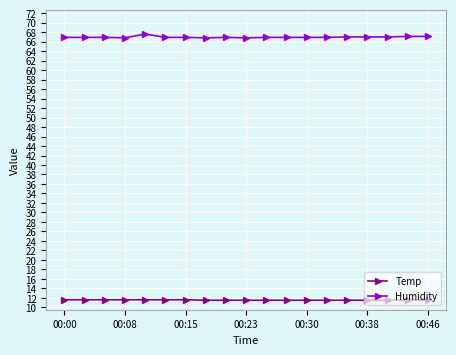

True or false: Humidity and Temp cross at least once.

False